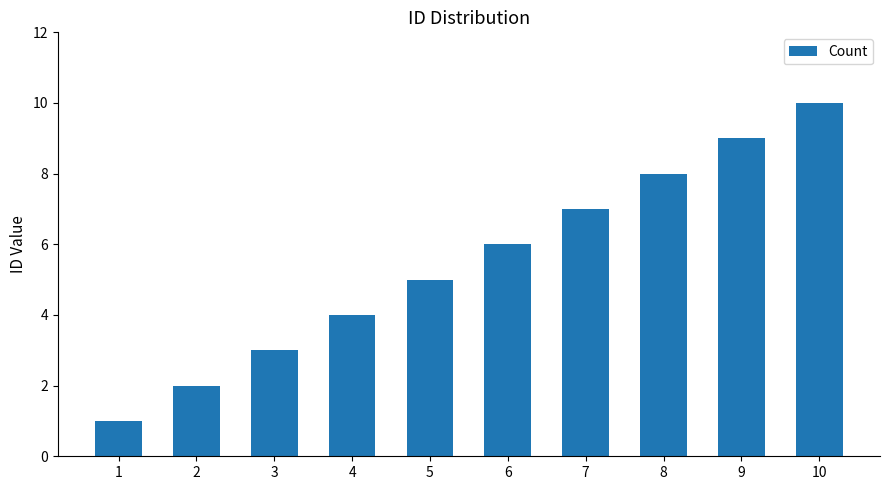

Between 3 and 1, which is larger?

3